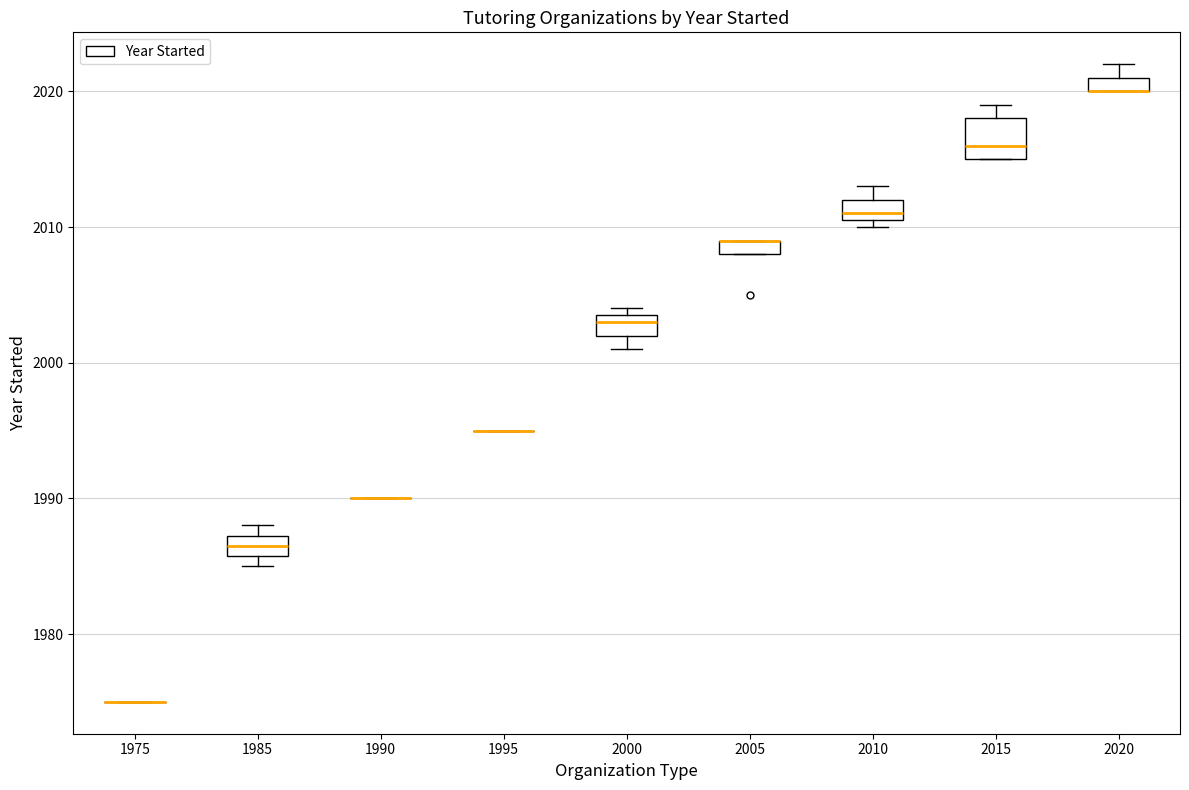

Comparing the boxes themselves (not the whiskers), which one is the tallest?

2015